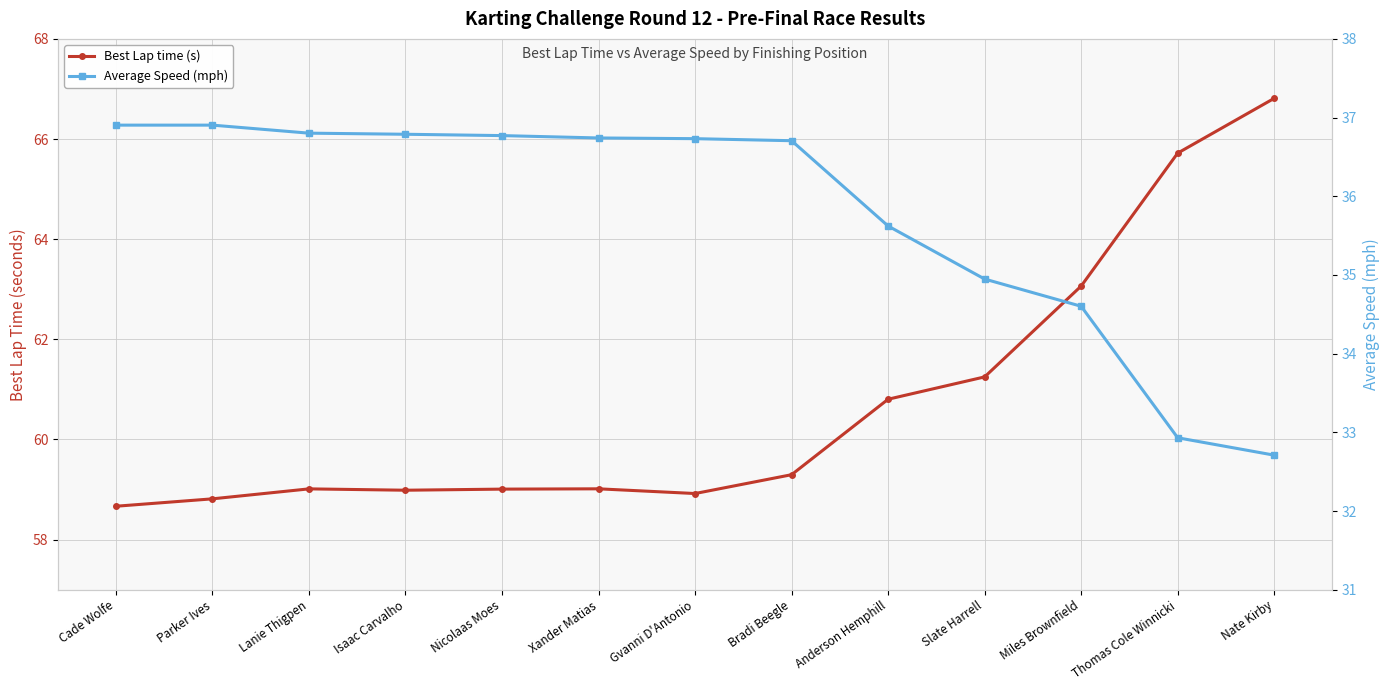

How many series are shown in this chart?

2